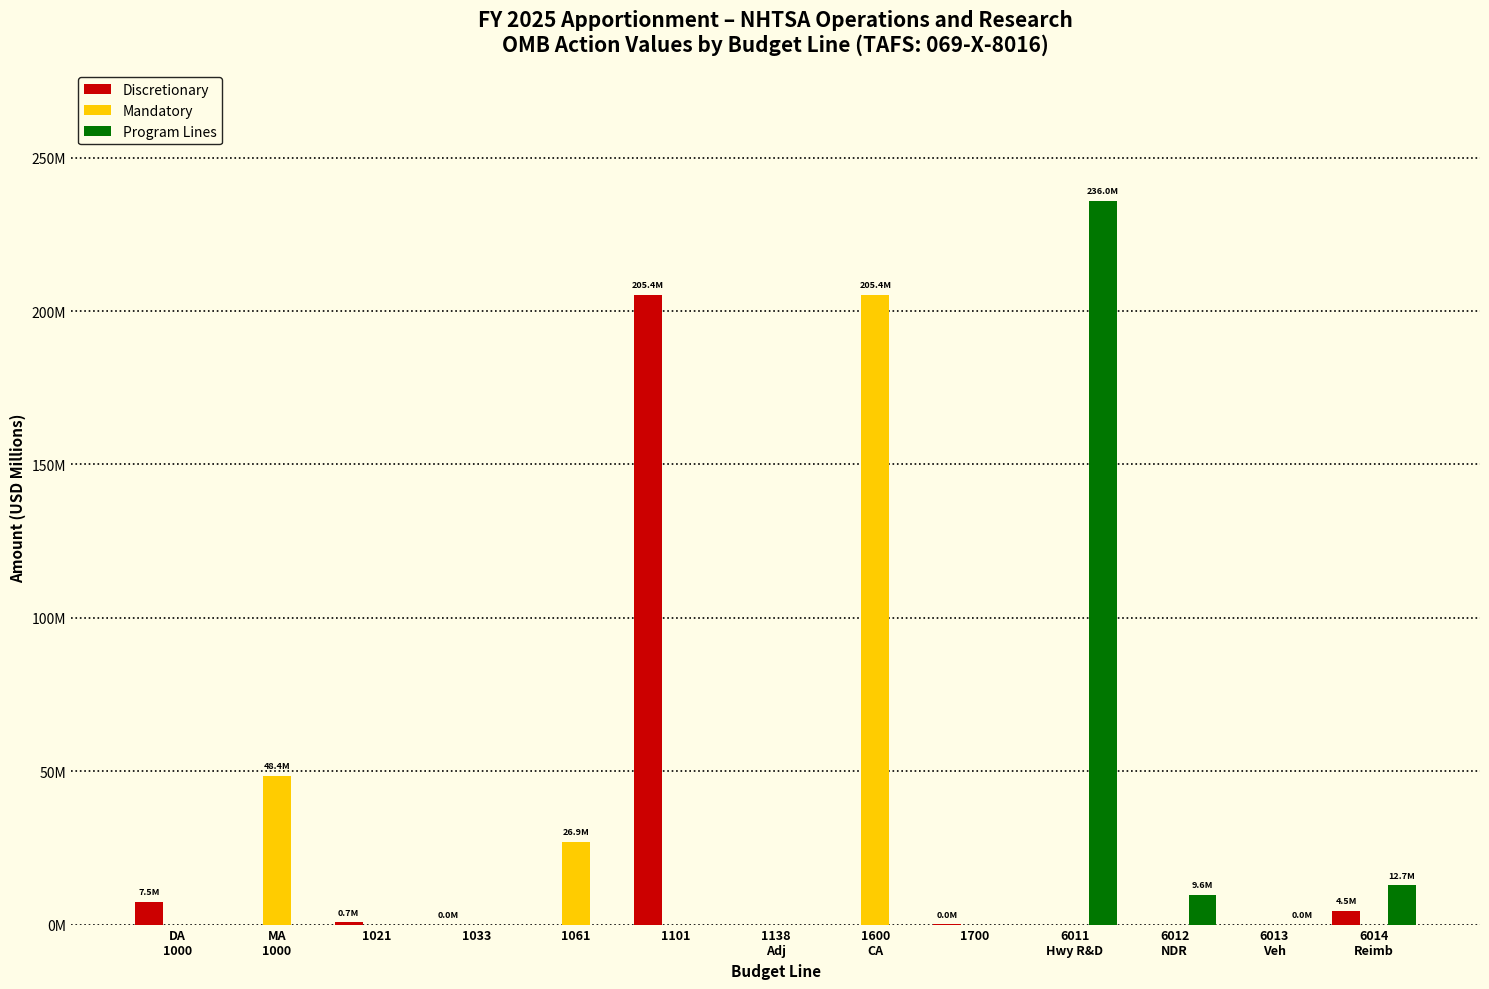

What are all the series names shown in the legend?

Discretionary, Mandatory, Program Lines